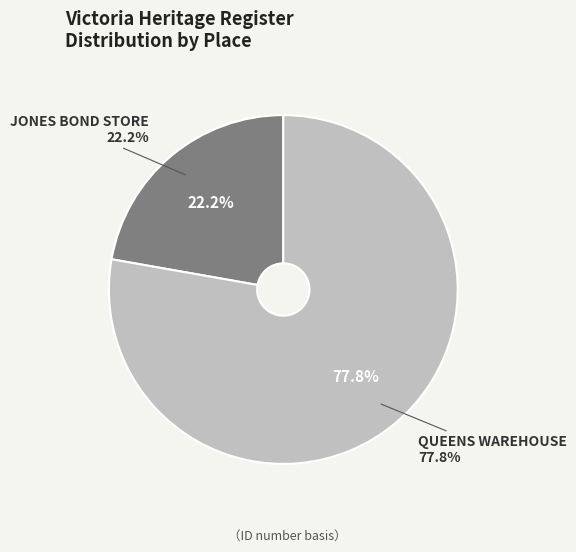

How many segments does this pie chart have?

2